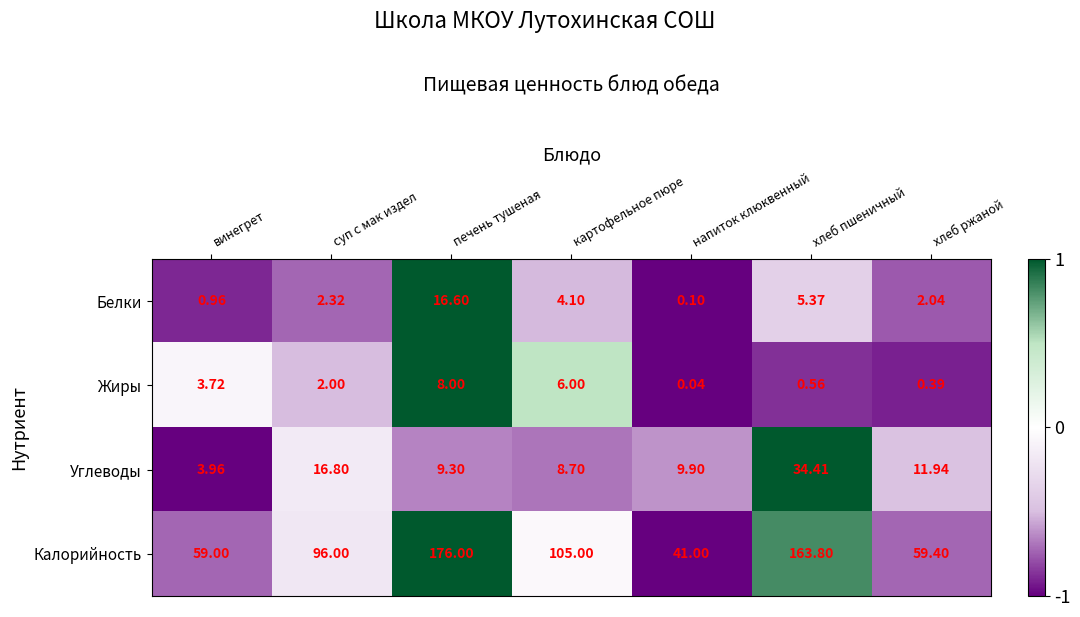

Where does the Белки series first go above 2?

суп с мак издел